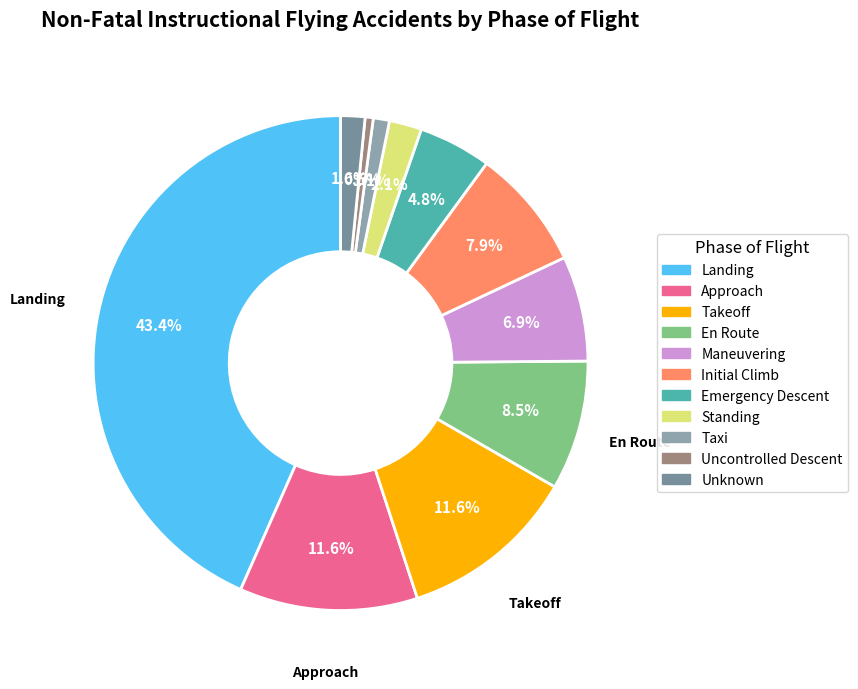

Combined, what portion of the pie is Takeoff and Landing?

55.0%